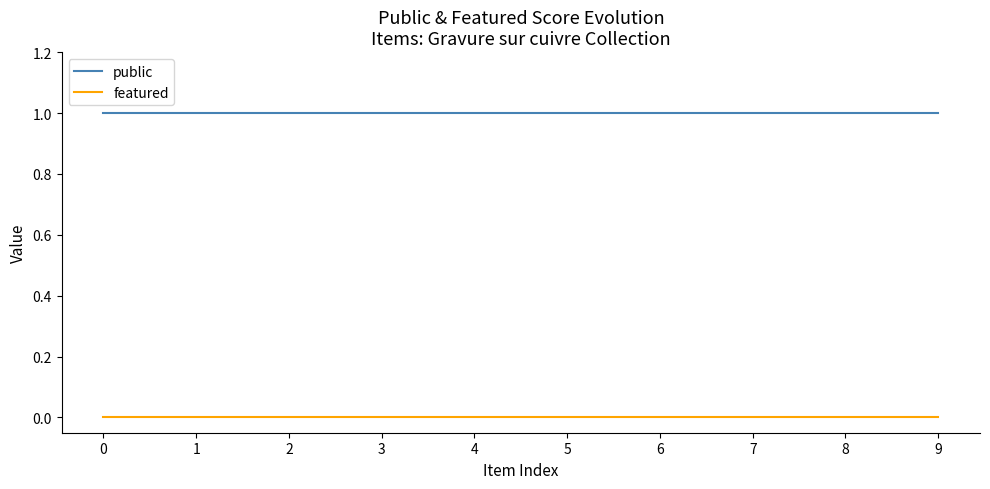

Which series has the largest total across all categories?

public